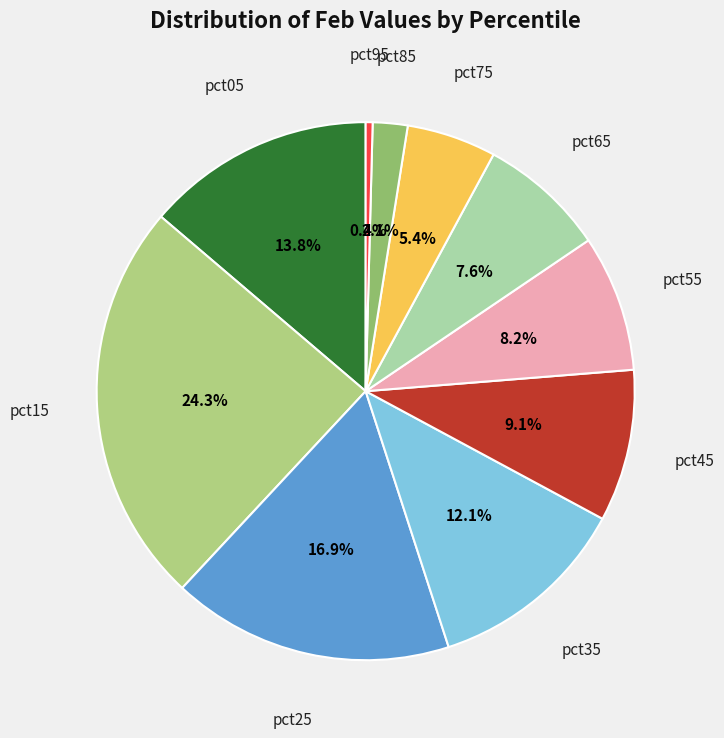

Is there any slice that represents more than half of the pie?

No